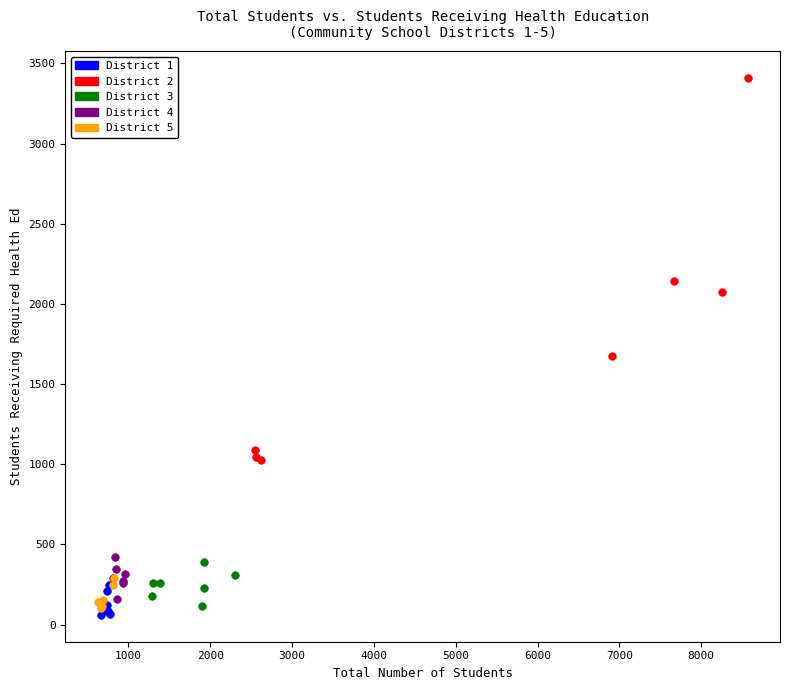

Which series has the largest Y range (max minus min)?

District 2